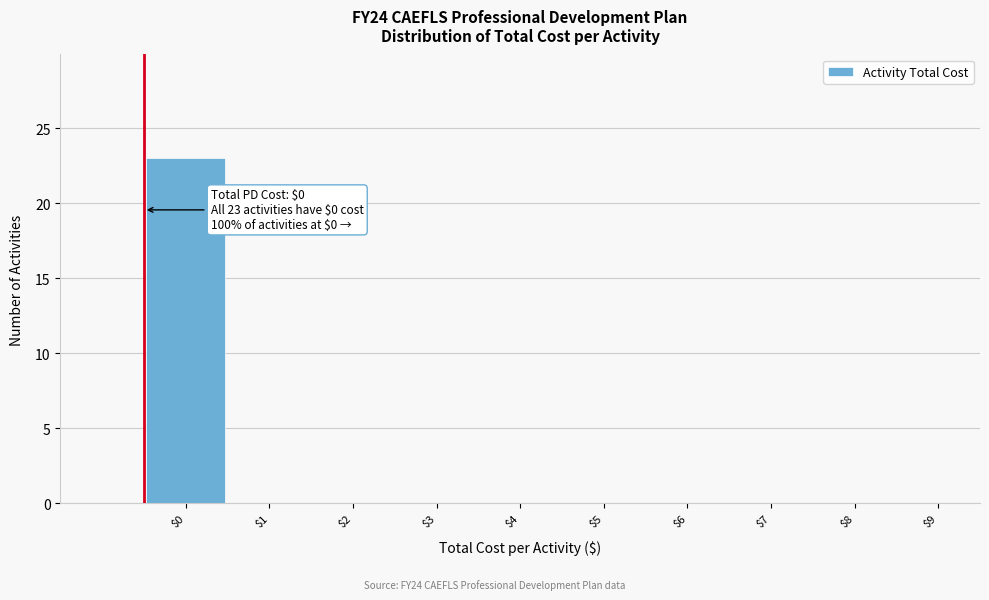

The value at $0 is 23. True or false?

True